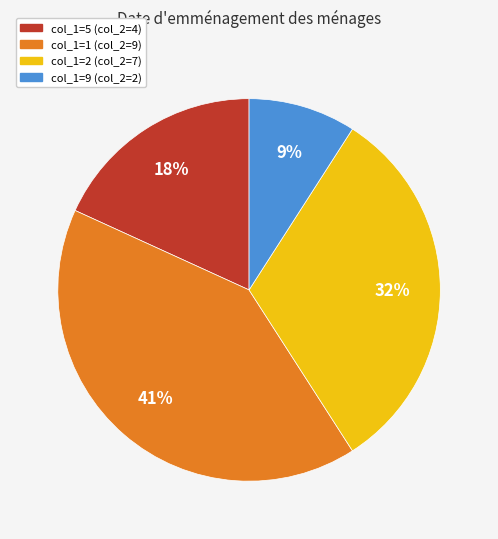

Does any single category account for the majority?

No